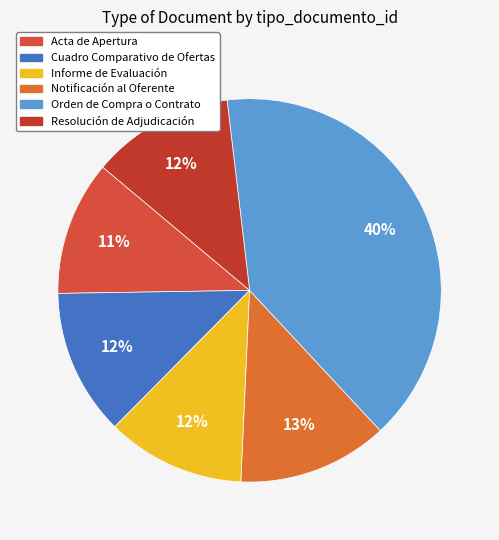

How much of the chart is everything except Orden de Compra o Contrato?

60.1%